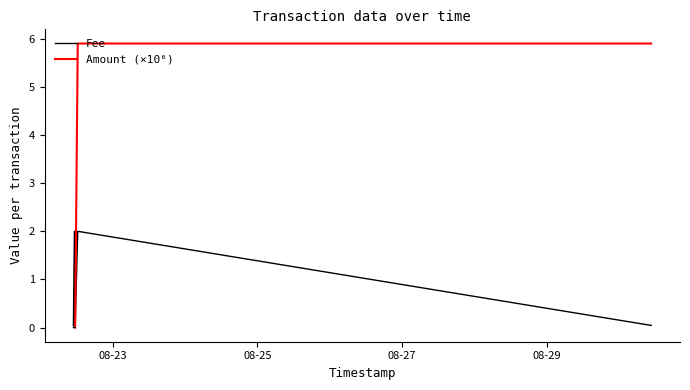

What is the label of the 5th point from the left?

2020-08-22 10:59:41